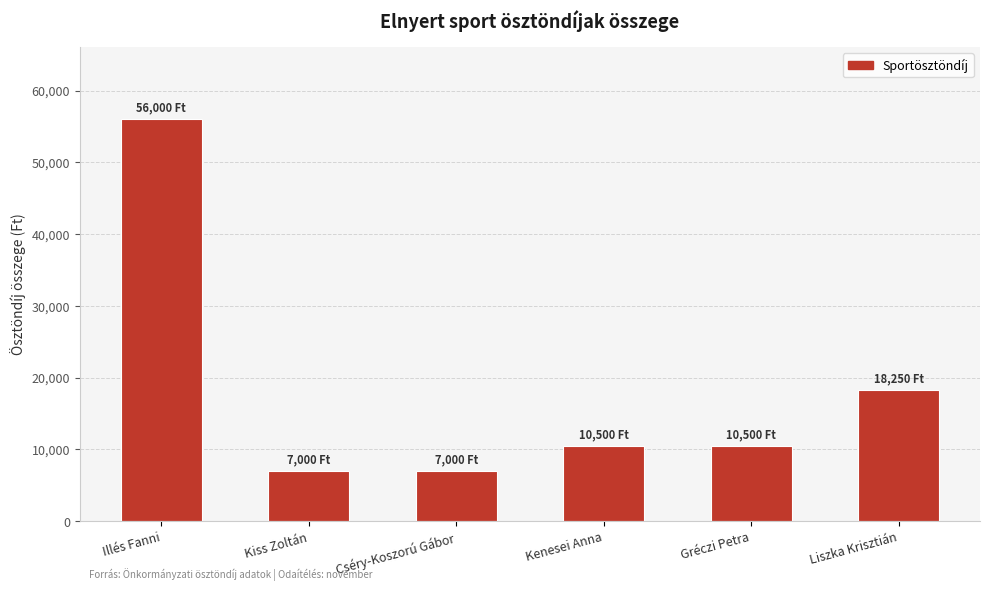

Between Kiss Zoltán and Gréczi Petra, which is larger?

Gréczi Petra